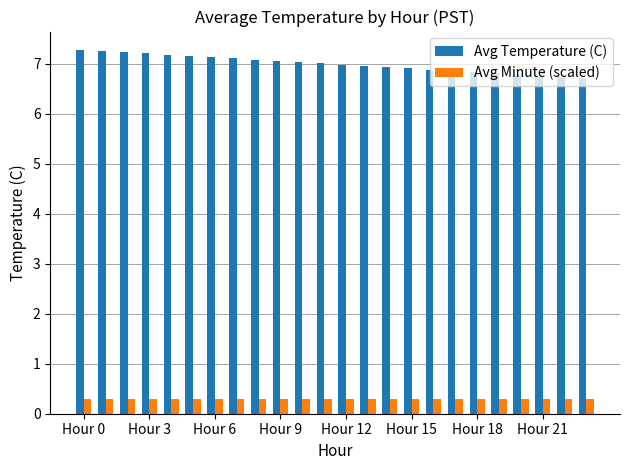

Rank the series by their maximum value, from lowest to highest.

Avg Minute (scaled), Avg Temperature (C)